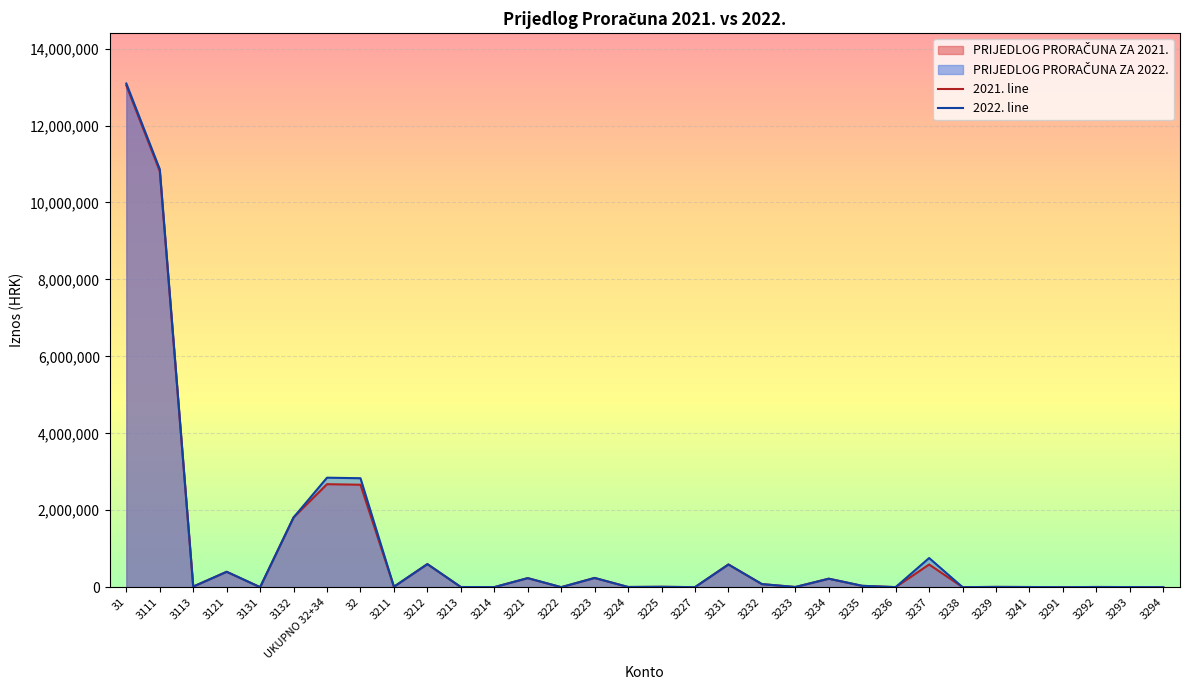

True or false: PRIJEDLOG PRORAČUNA ZA 2022. has a value of 4950 at 3292.

True